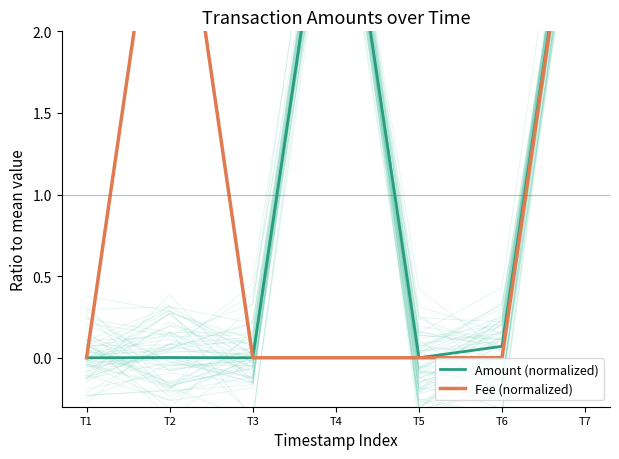

Reading left to right, extract all data points from this chart.

Amount (normalized): T1=0.0	T2=0.0	T3=0.0	T4=3.4	T5=0.0	T6=0.1	T7=3.5
Fee (normalized): T1=0.0	T2=3.5	T3=0.0	T4=0.0	T5=0.0	T6=0.0	T7=3.5